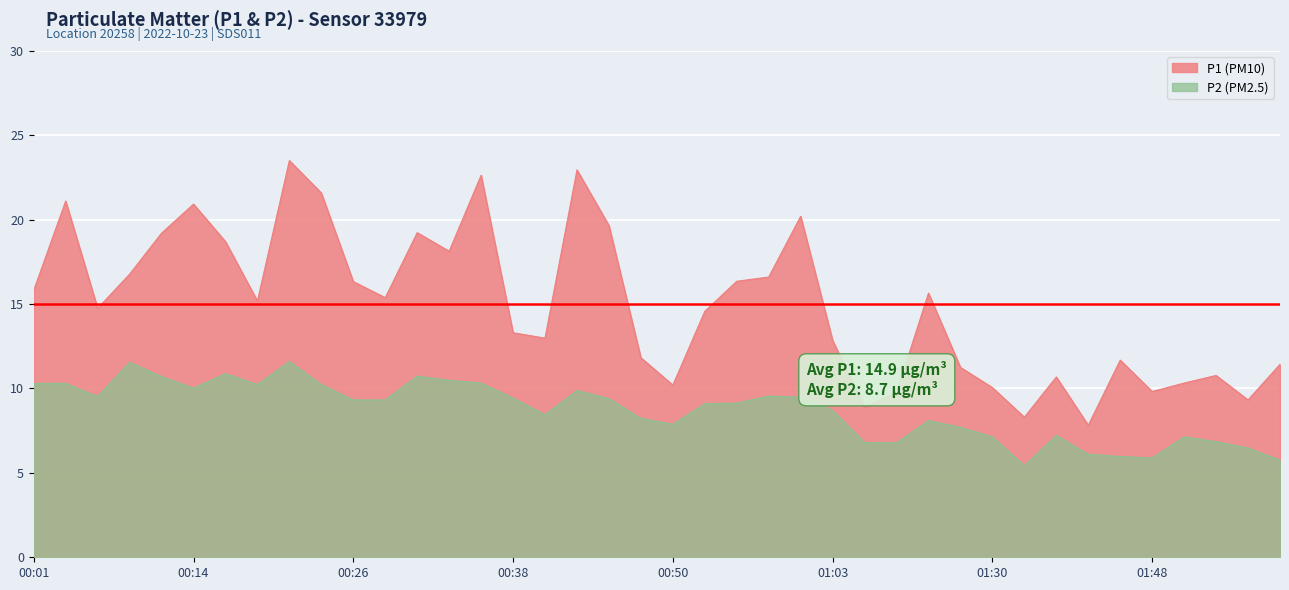

The value of P1 at 00:26 is 7.3. True or false?

False